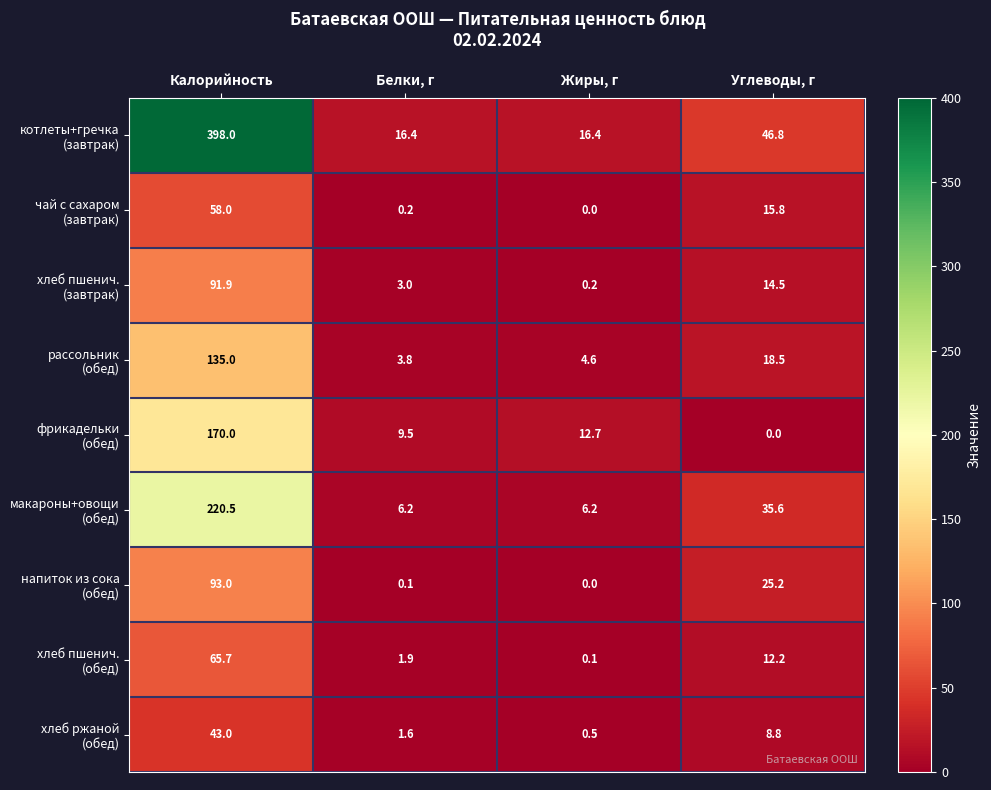

At which category is the sum across all series the highest?

Калорийность